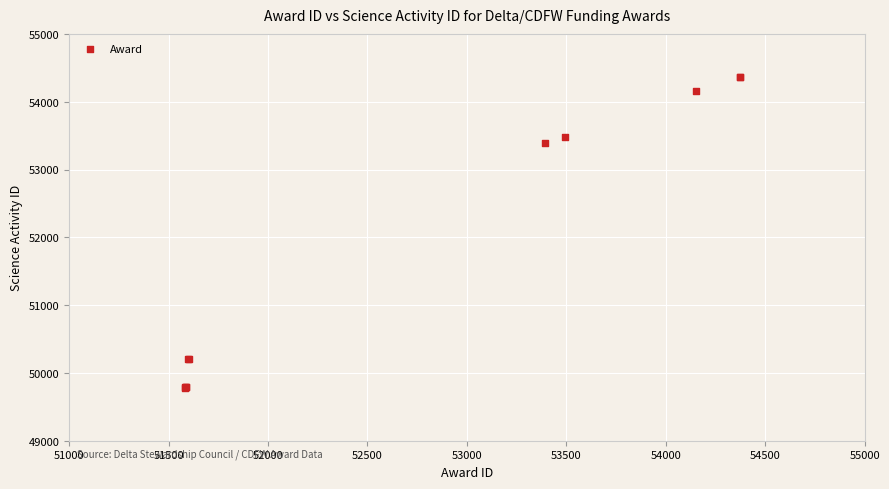

What Y value in the scatter plot is closest to 52074?

53386